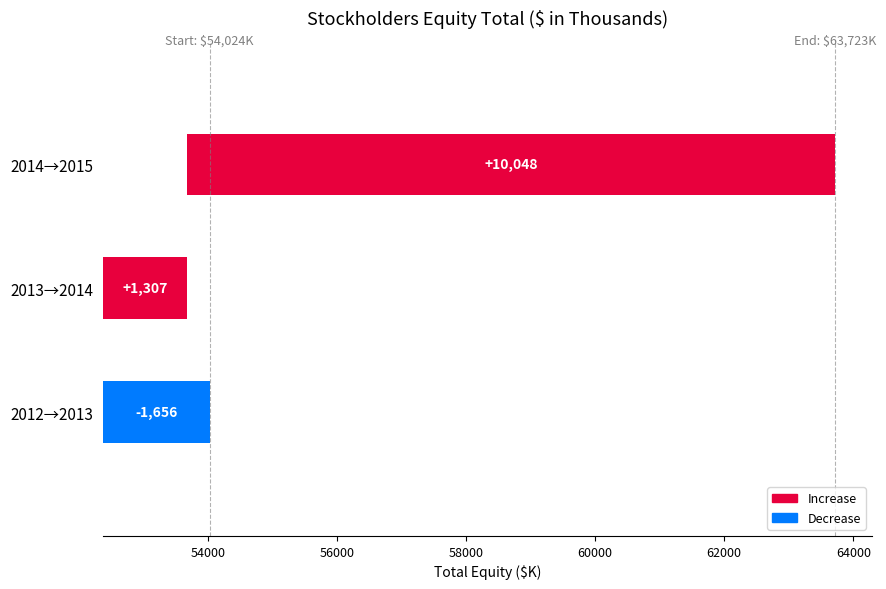

Reading right to left, extract all data points from this chart.

63723	53675	52368	54024